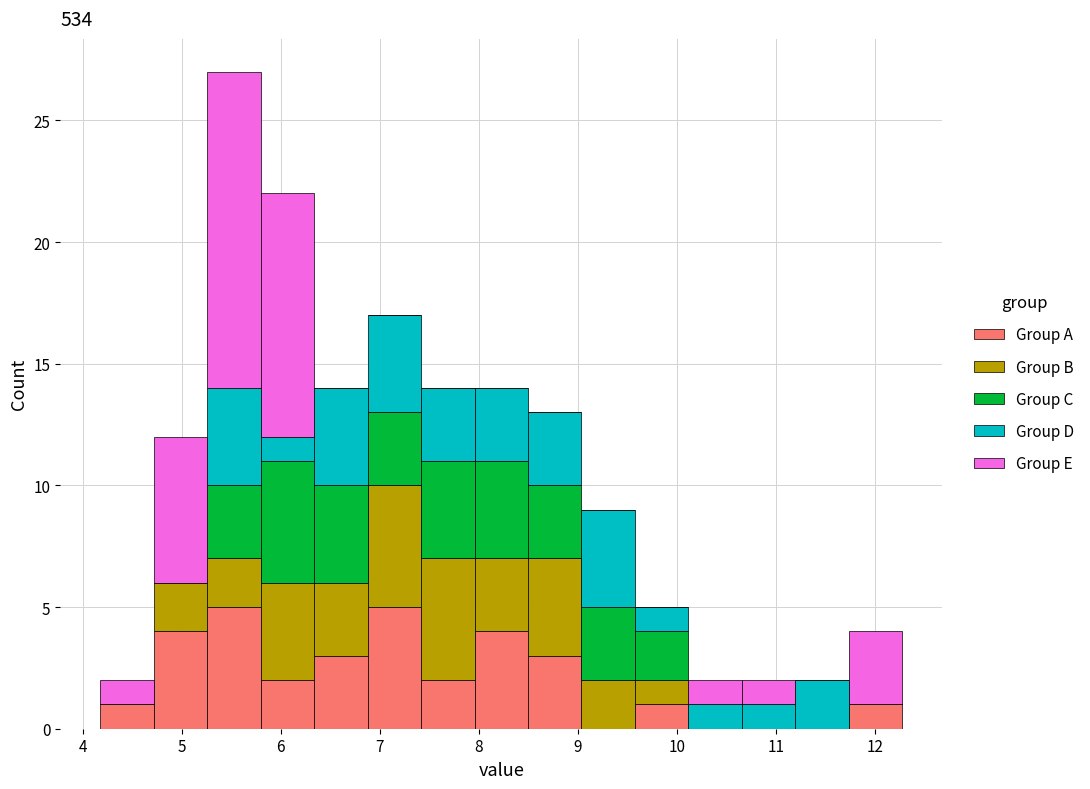

Reading left to right, transcribe this chart: for each stacked bar, give the range it covers on the x-axis and its total height. Neither the bar edges nor the heights are printed on the chart, so give them approximately, as read against the axes.

4.2 to 4.7: 2
4.7 to 5.3: 12
5.3 to 5.8: 27
5.8 to 6.3: 22
6.3 to 6.9: 14
6.9 to 7.4: 17
7.4 to 8.0: 14
8.0 to 8.5: 14
8.5 to 9.0: 13
9.0 to 9.6: 9
9.6 to 10.1: 5
10.1 to 10.7: 2
10.7 to 11.2: 2
11.2 to 11.7: 2
11.7 to 12.3: 4